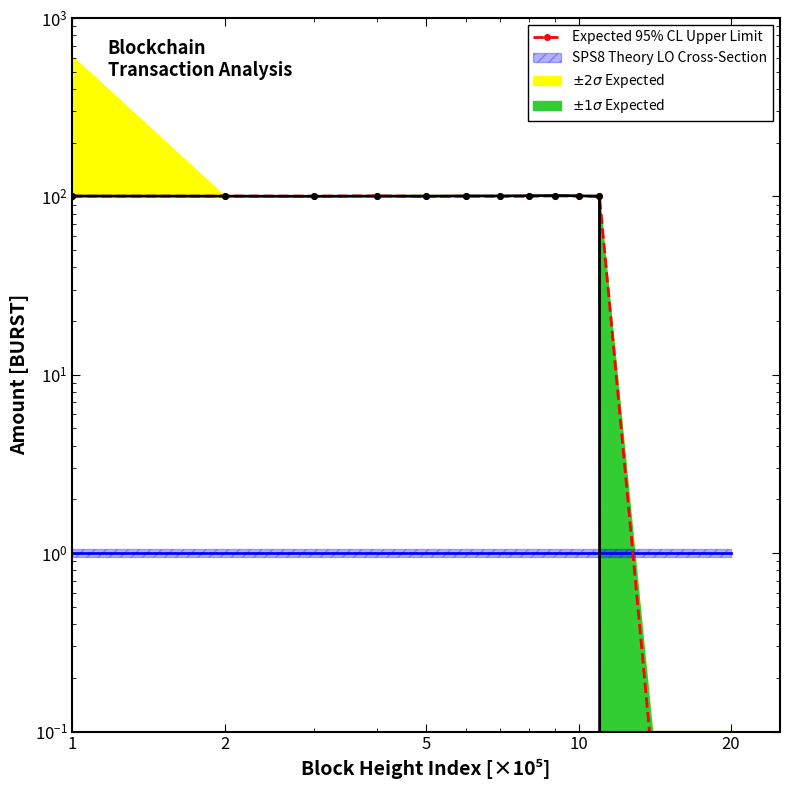

Is the value of Expected 95% CL Upper Limit at 5 greater than the value of Observed 95% CL Upper Limit at 6?

No